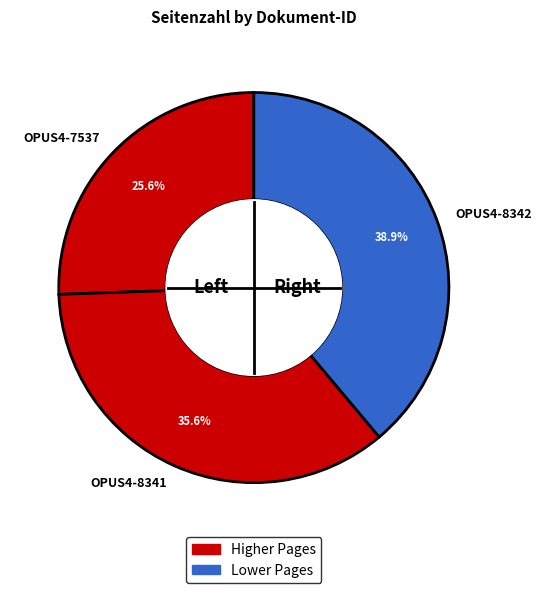

True or false: OPUS4-8342 accounts for 50% of the total.

False